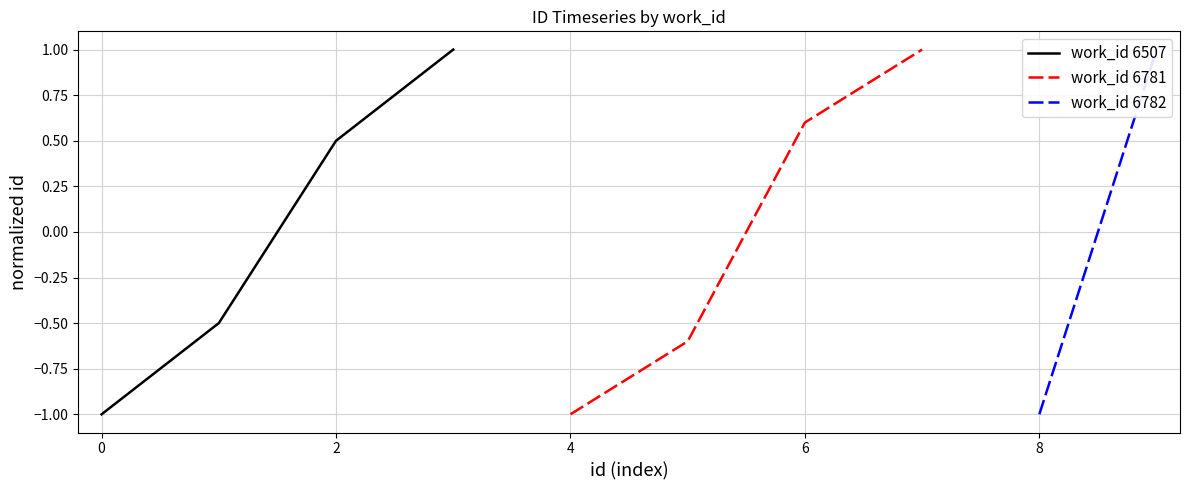

True or false: work_id 6507 has more than 1 interior local peaks.

False